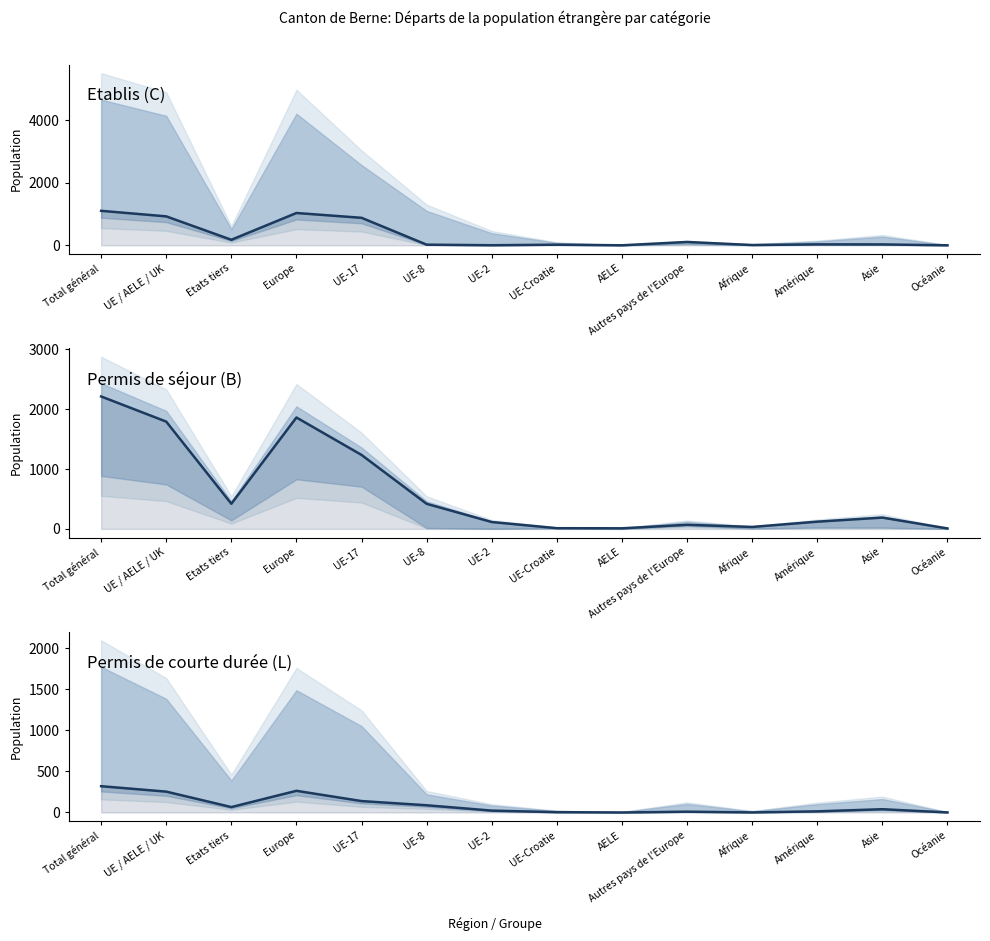

At which label does Etablis (C) Total first exceed 31?

Total général